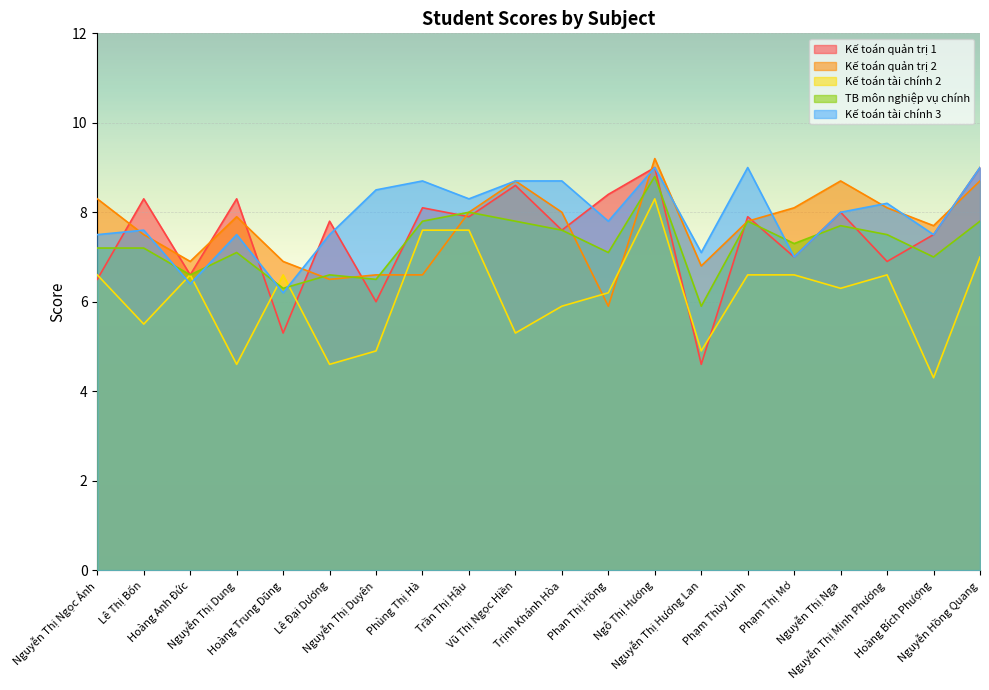

What is the total value across all series at Nguyễn Thị Ngọc Ánh?

36.1